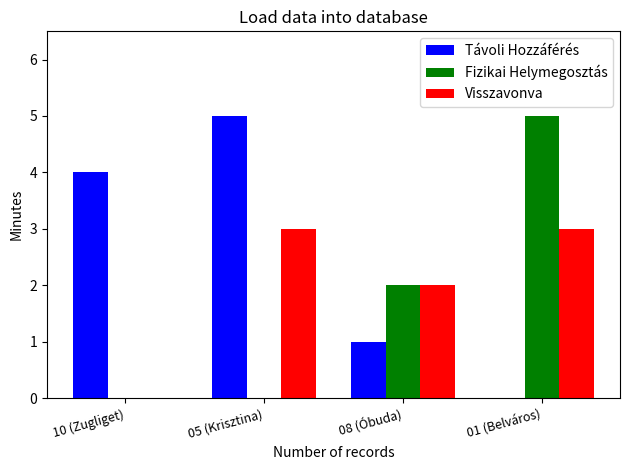

What is the sum of all Távoli Hozzáférés values?

10